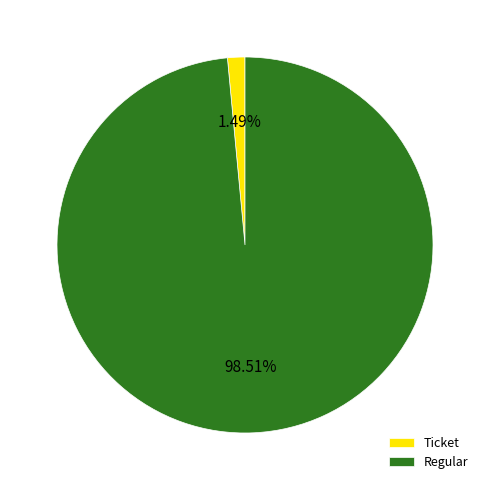

Is there a majority slice in this chart?

Yes